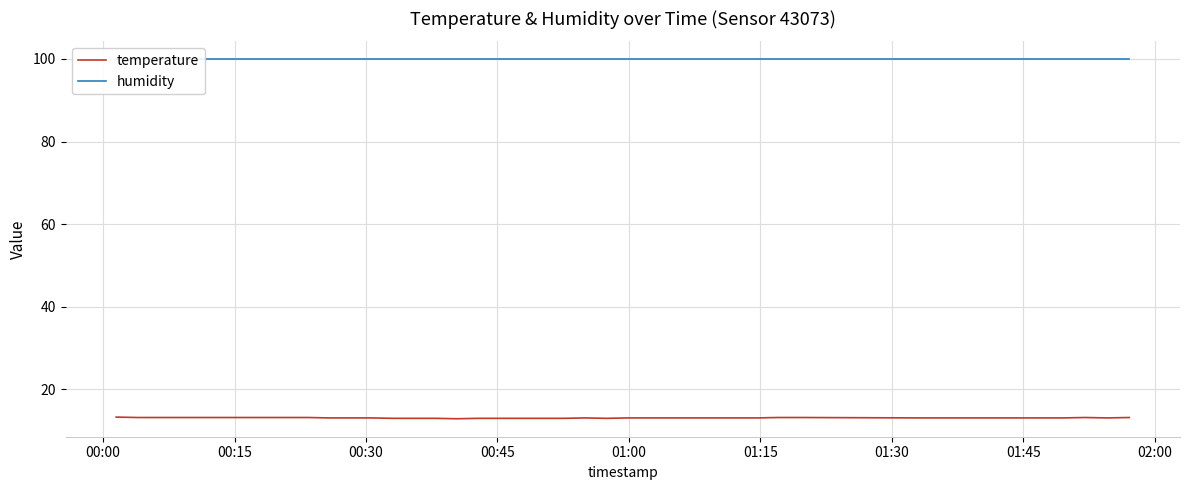

What is the highest value of the temperature series?

13.3